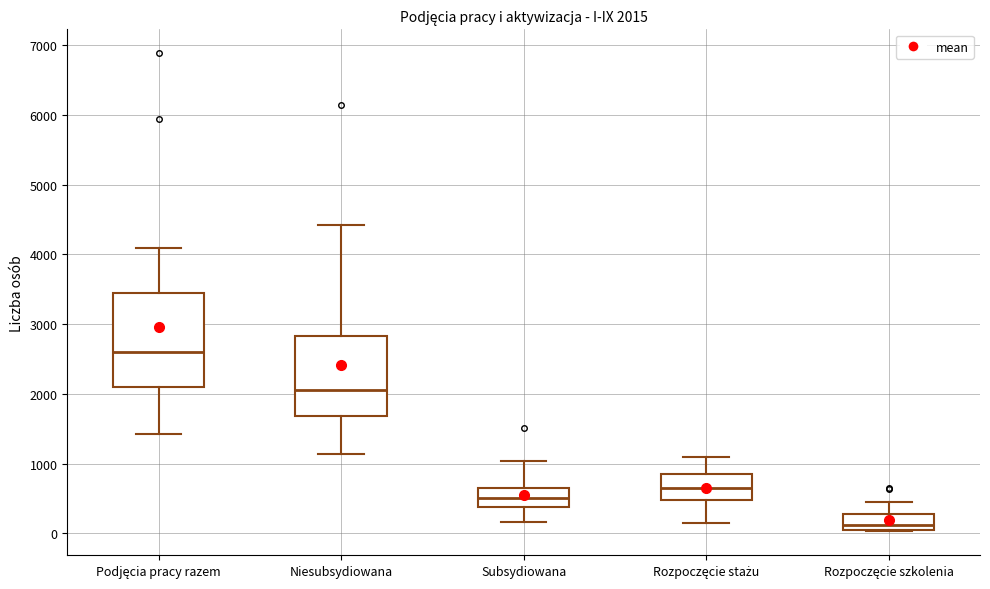

Which box is the tallest, from its lower edge to its upper edge?

Podjęcia pracy razem